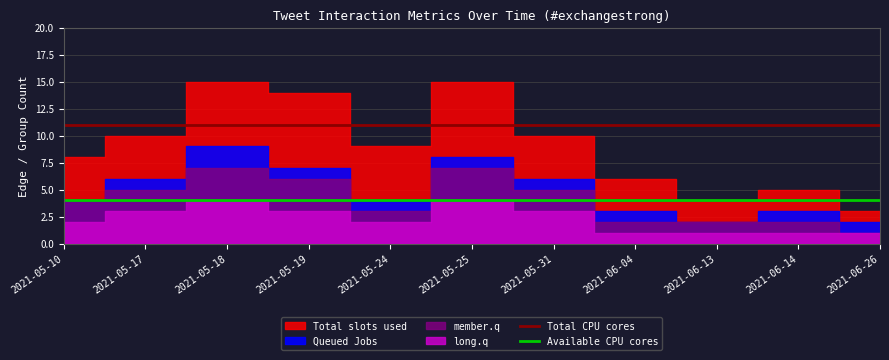

Between 2021-05-17 and 2021-05-24, which is larger?

2021-05-17